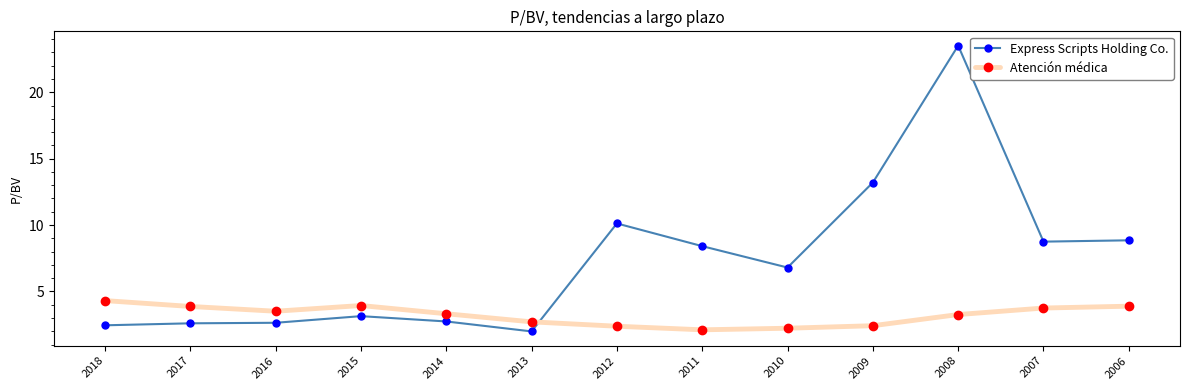

True or false: Express Scripts Holding Co. has more than 0 points higher than both neighbors.

True